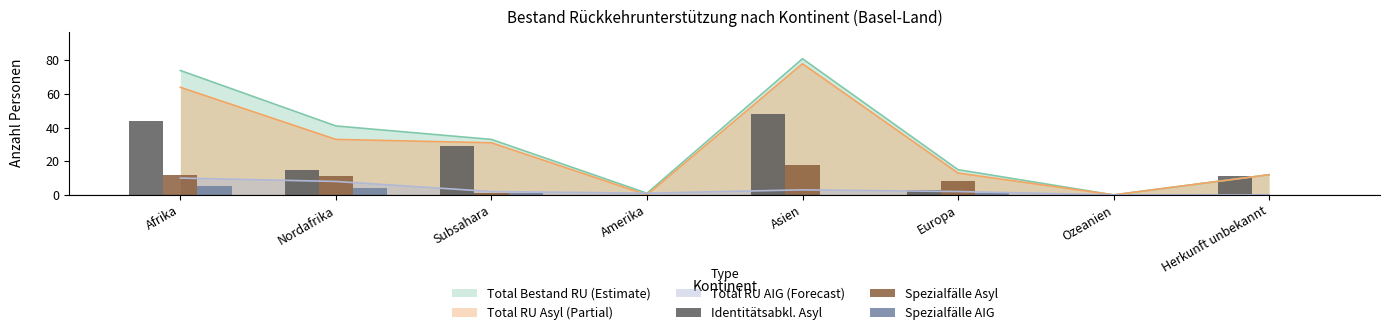

At which label does Spezialfälle AIG reach its minimum?

Amerika